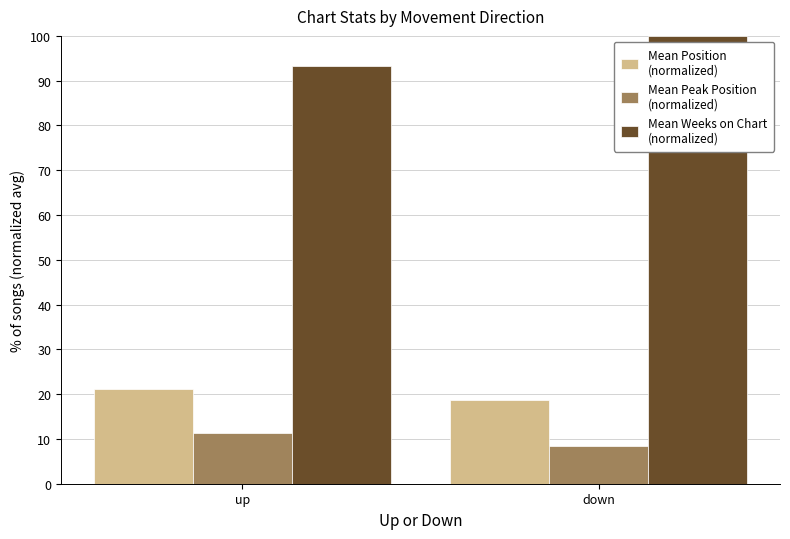

At which category does the chart reach its peak across all series?

down